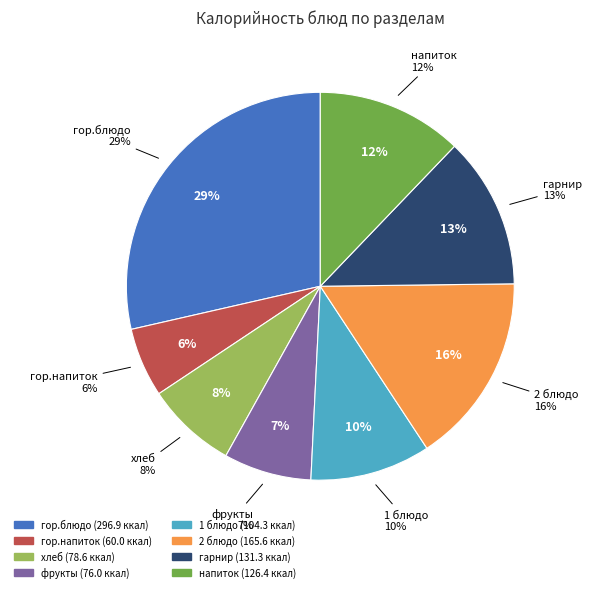

The гор.напиток slice represents 1% of the pie. True or false?

False